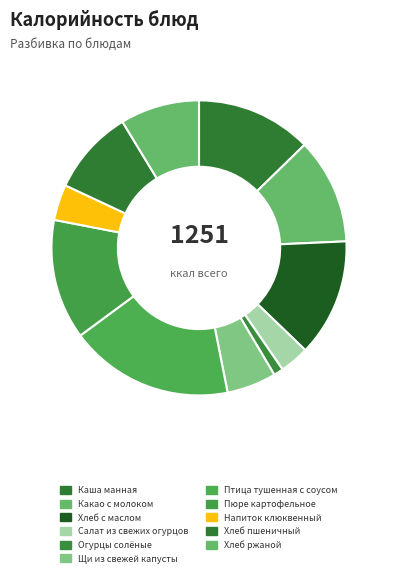

Between Хлеб ржаной and Щи из свежей капусты, which is larger?

Хлеб ржаной